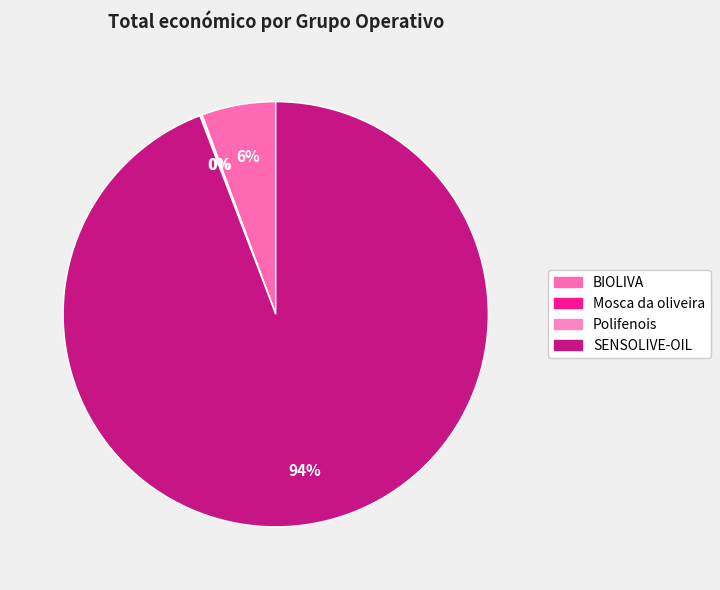

What is the majority slice?

SENSOLIVE-OIL